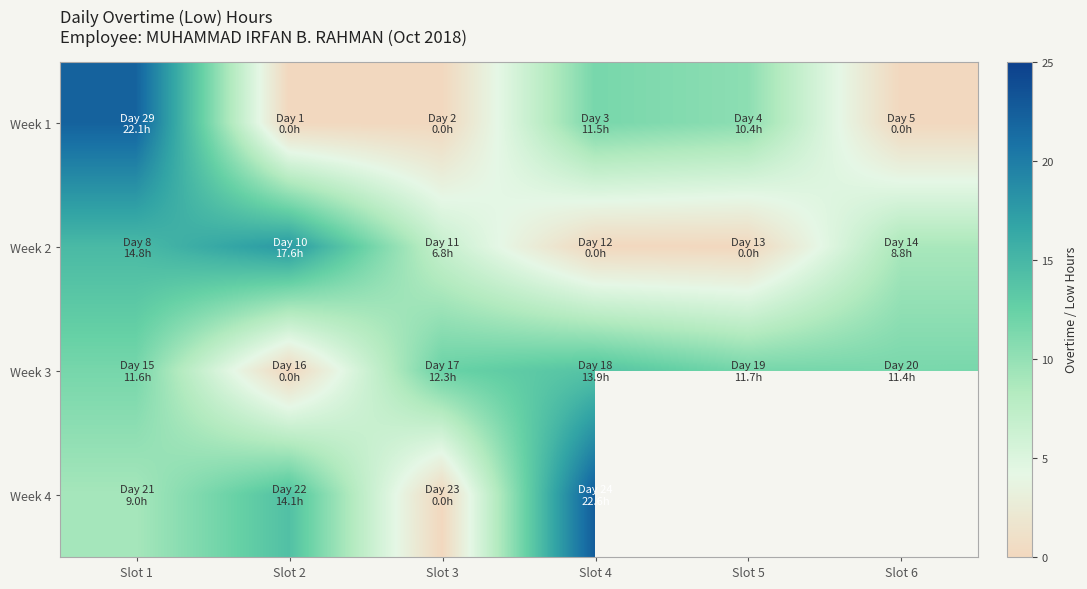

What is the spread (max minus min) of values at Slot 5?

11.7